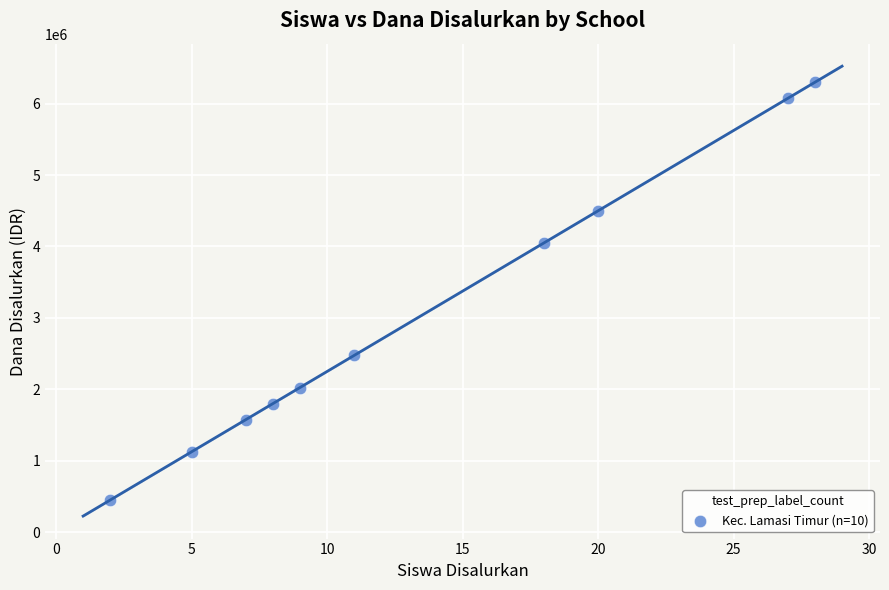

What is the range of Y values (max minus min)?

5850000